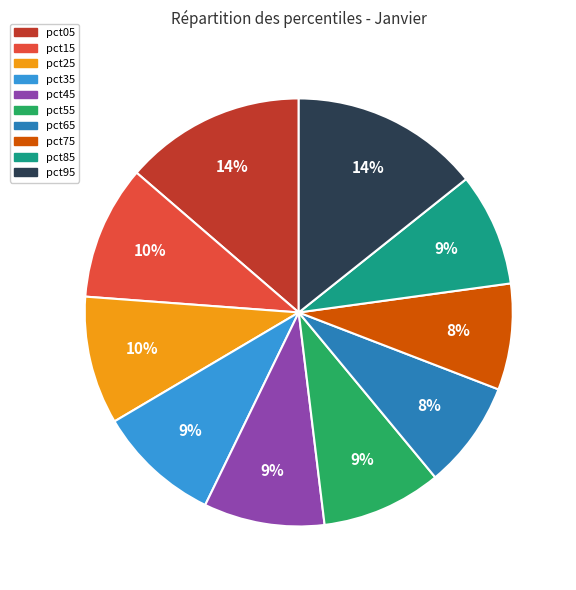

Combined, do pct05 and pct25 account for over 50%?

No